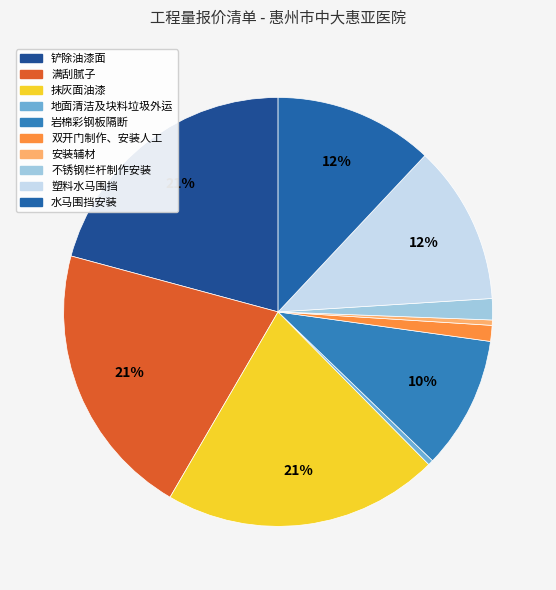

True or false: 铲除油漆面 accounts for 9% of the total.

False